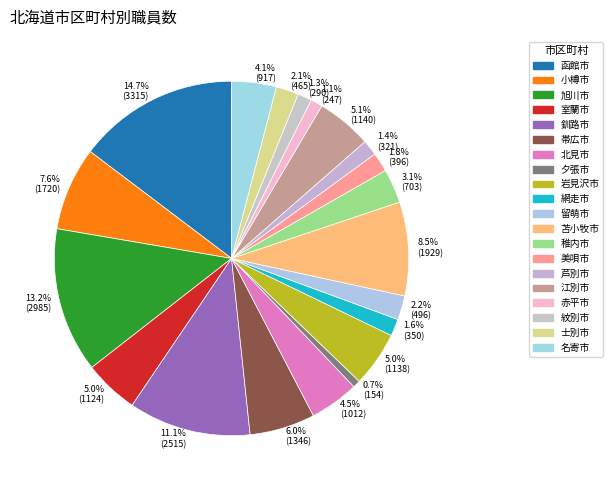

The 釧路市 slice represents 23% of the pie. True or false?

False